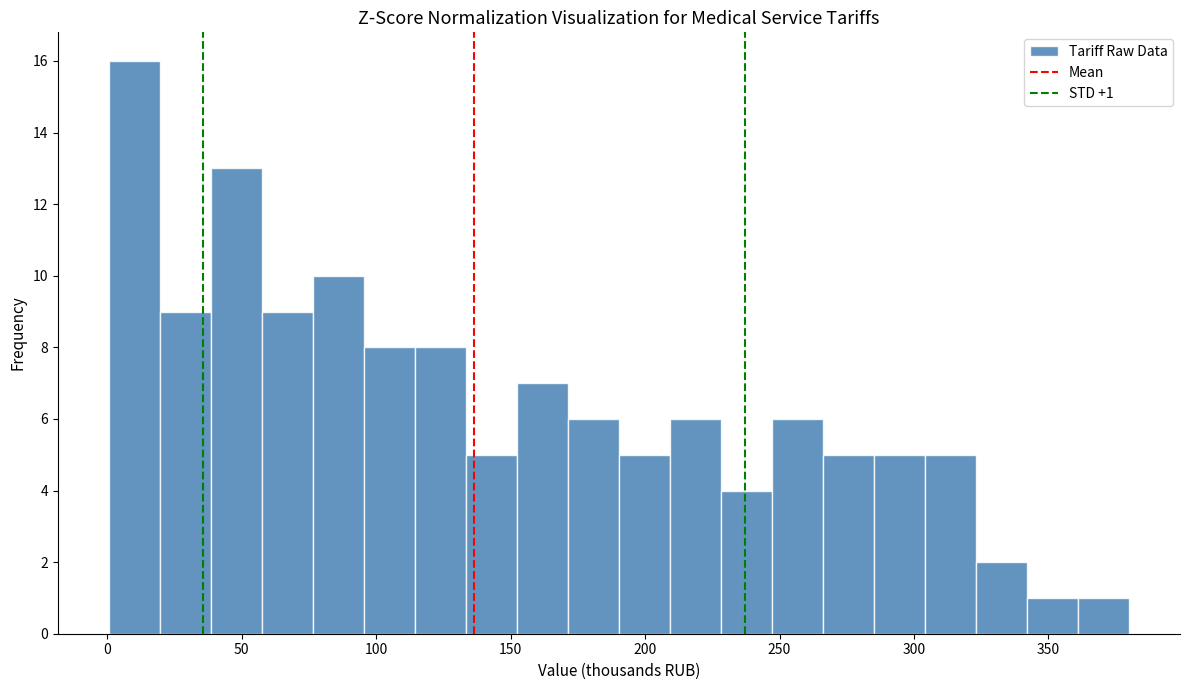

Around what value on the x-axis is the tallest bar? Give the approximate position of its centre, as read against the axis.

10